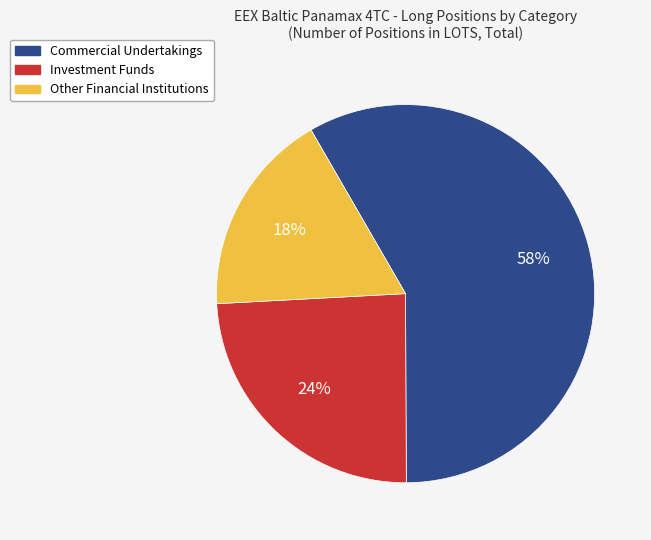

Do Other Financial Institutions and Commercial Undertakings together represent more than half of the pie?

Yes